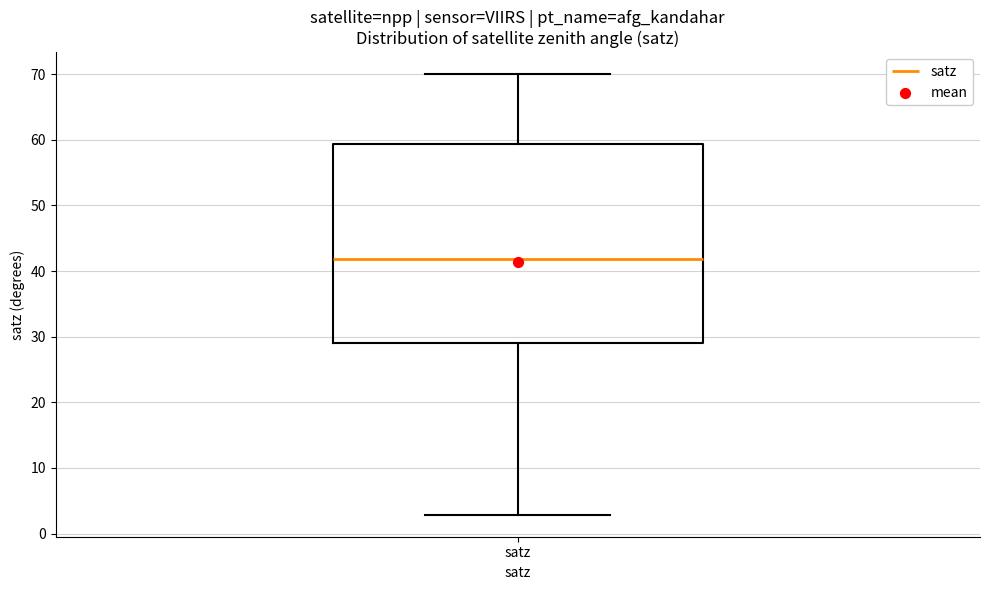

Transcribe this box plot: give where the median line is, the range the box spans, and where the two whiskers end, as read against the y-axis. The values are not printed on the chart, so give them approximately, as read against the axis.

median 42, box 29 to 59, whiskers 3 to 70